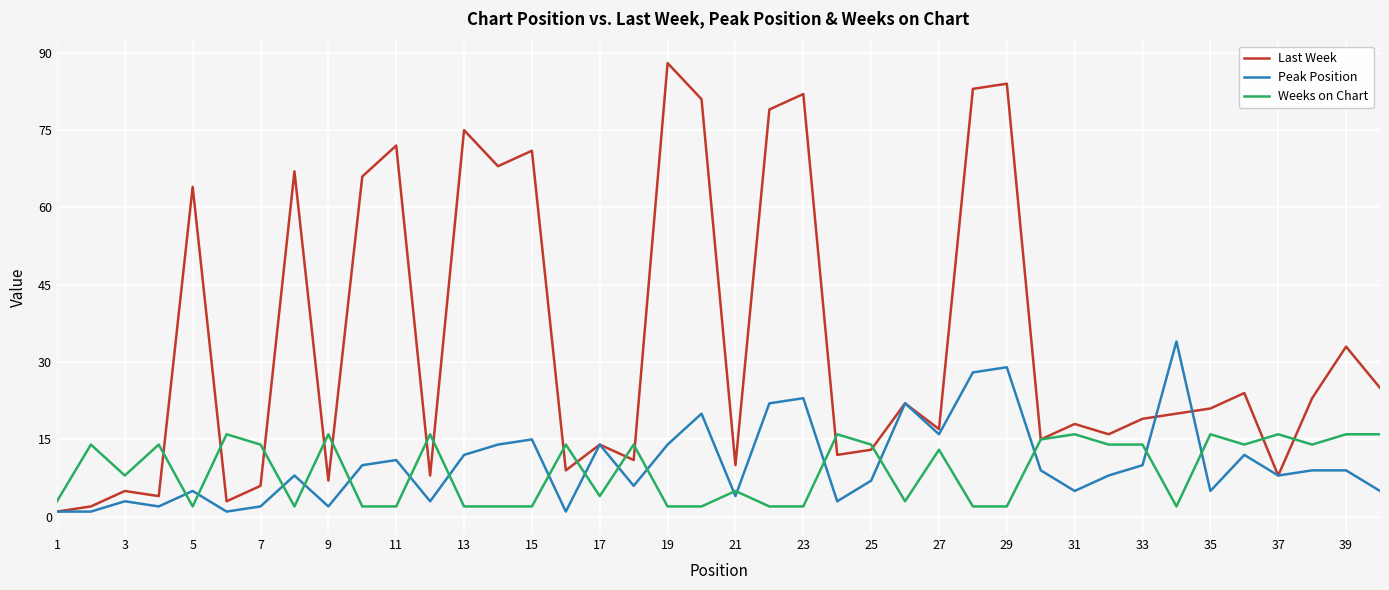

What is the maximum value for Weeks on Chart?

16